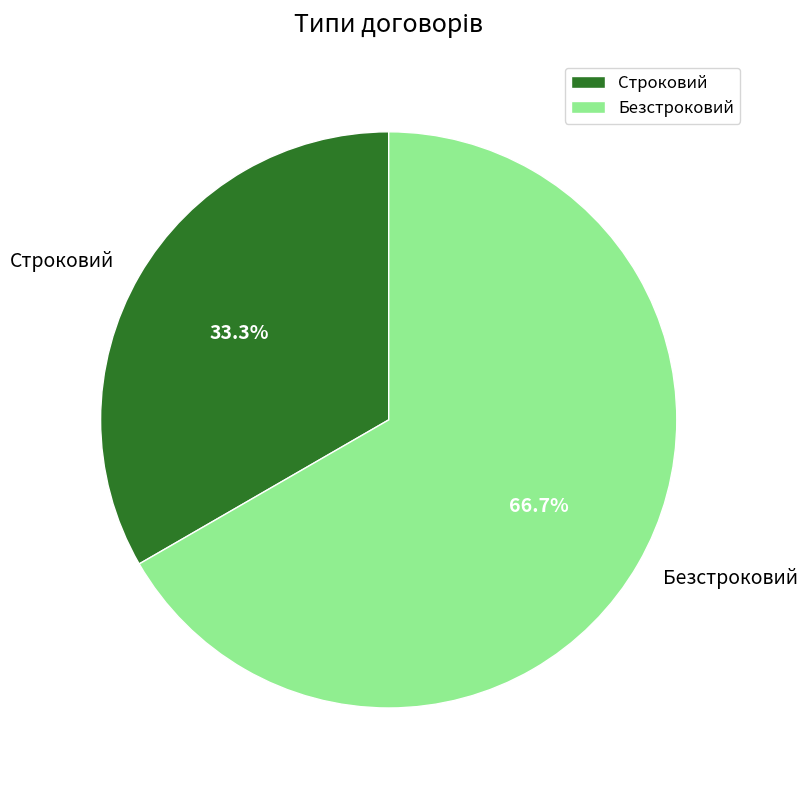

To the nearest percent, what percentage of the pie is Строковий?

33%